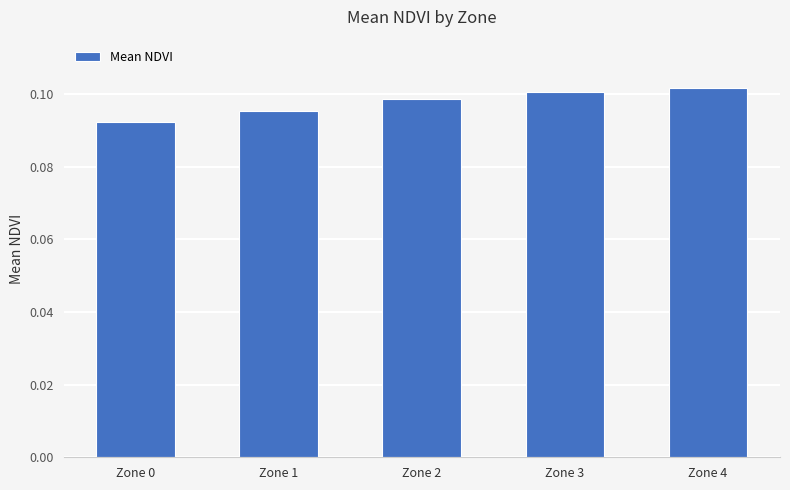

Rank the categories by value from highest to lowest.

Zone 4, Zone 3, Zone 2, Zone 1, Zone 0